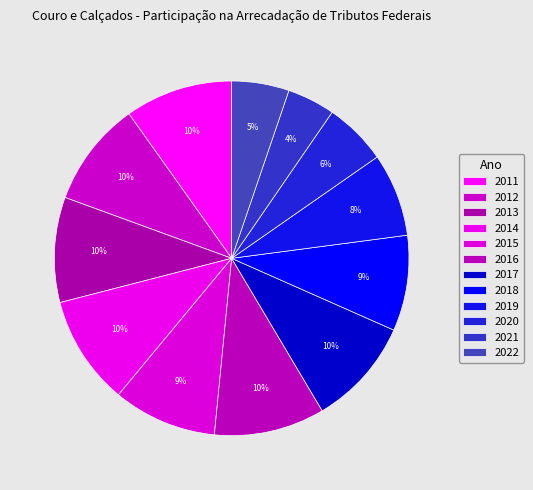

How many slices are in this pie chart?

12